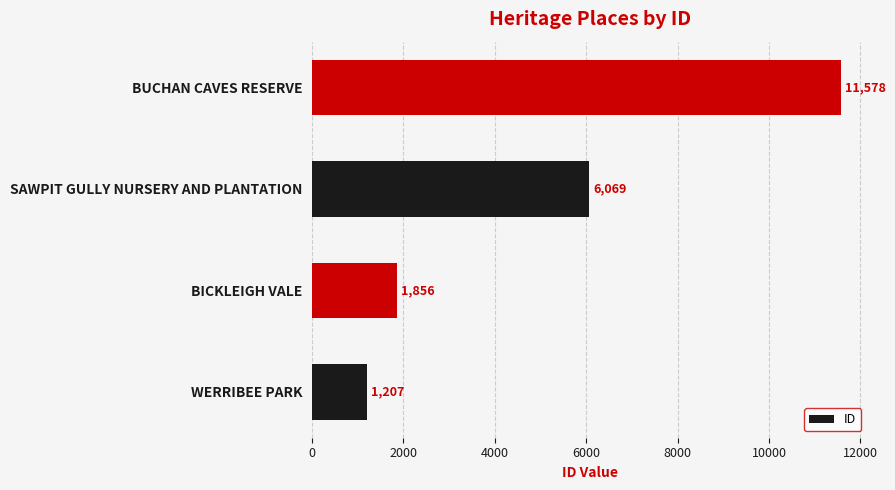

Does the chart contain any negative values?

No